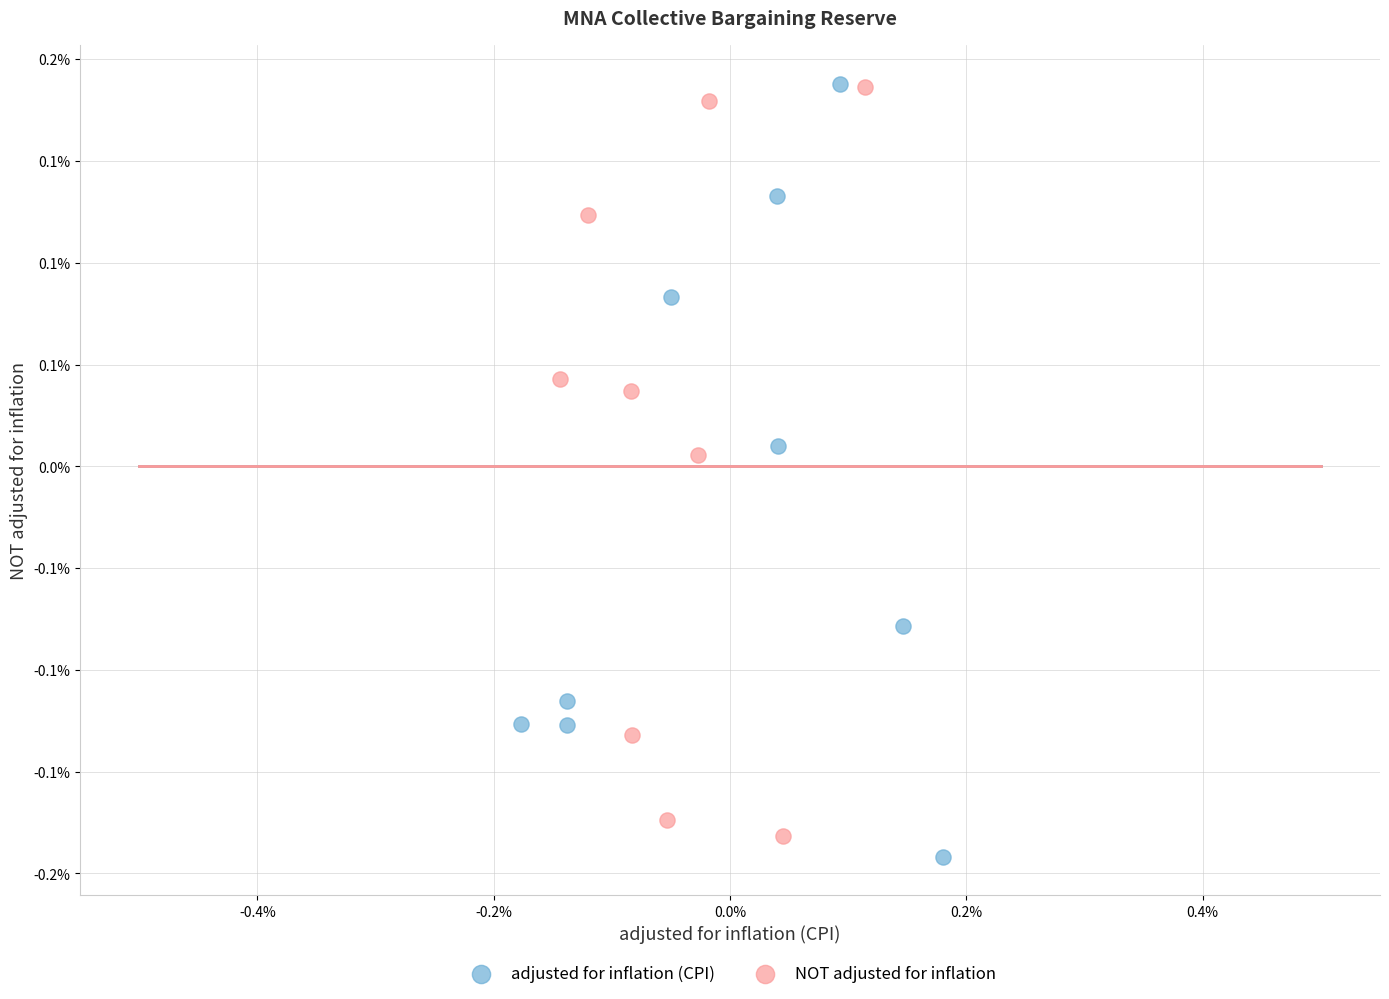

Which series contains the lowest Y value?

adjusted for inflation (CPI)